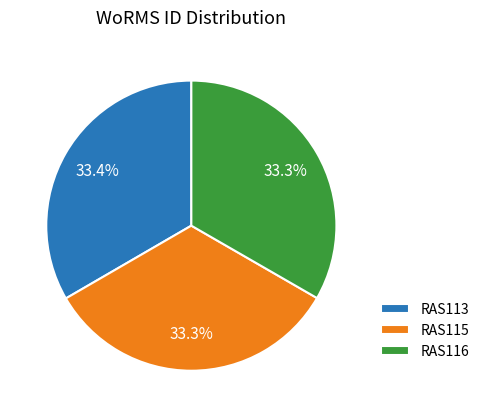

True or false: RAS115 accounts for 33% of the total.

True